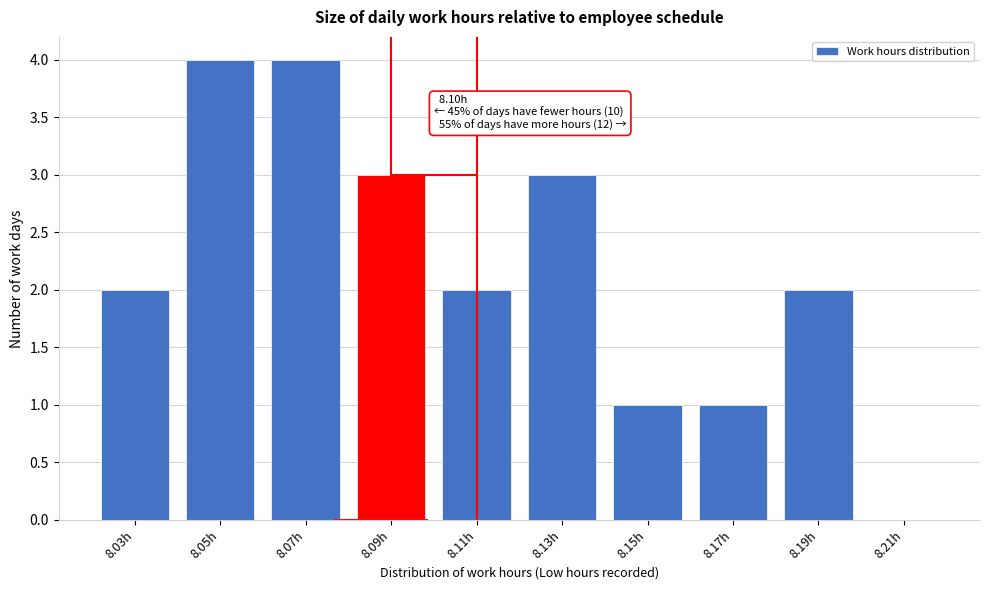

Reading left to right, transcribe all the data shown in this chart.

8.03h=2	8.05h=4	8.07h=4	8.09h=3	8.11h=2	8.13h=3	8.15h=1	8.17h=1	8.19h=2	8.21h=0